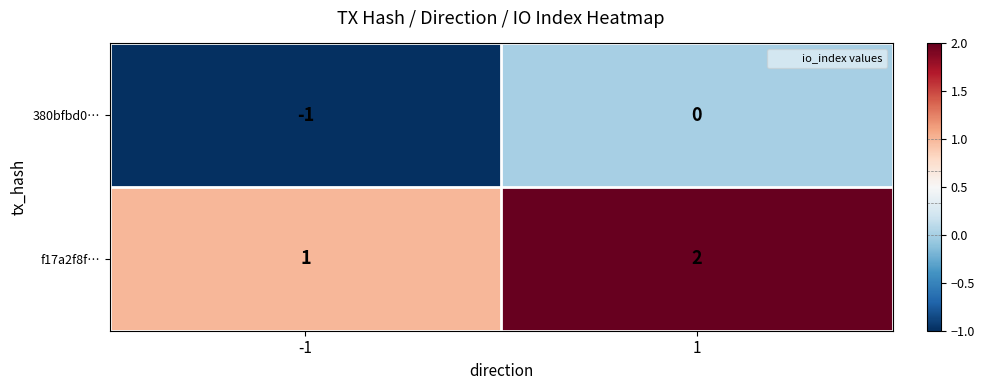

The value of 380bfbd0… at 1 is 1. True or false?

False